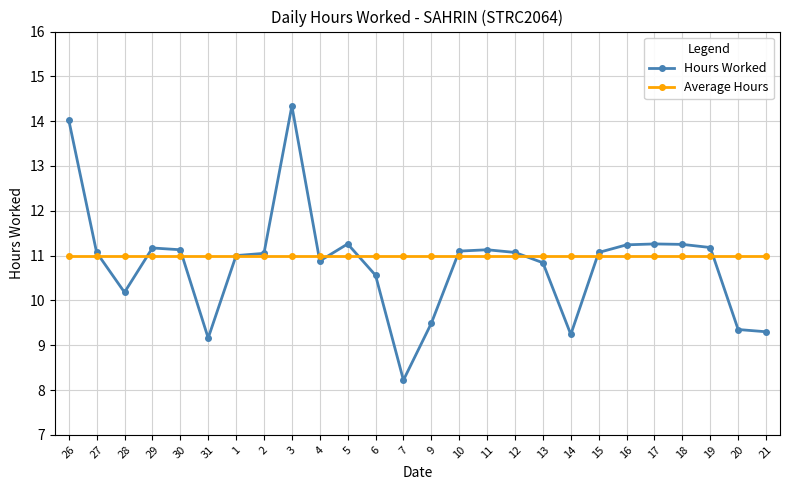

Which series has the largest range (max minus min)?

Hours Worked